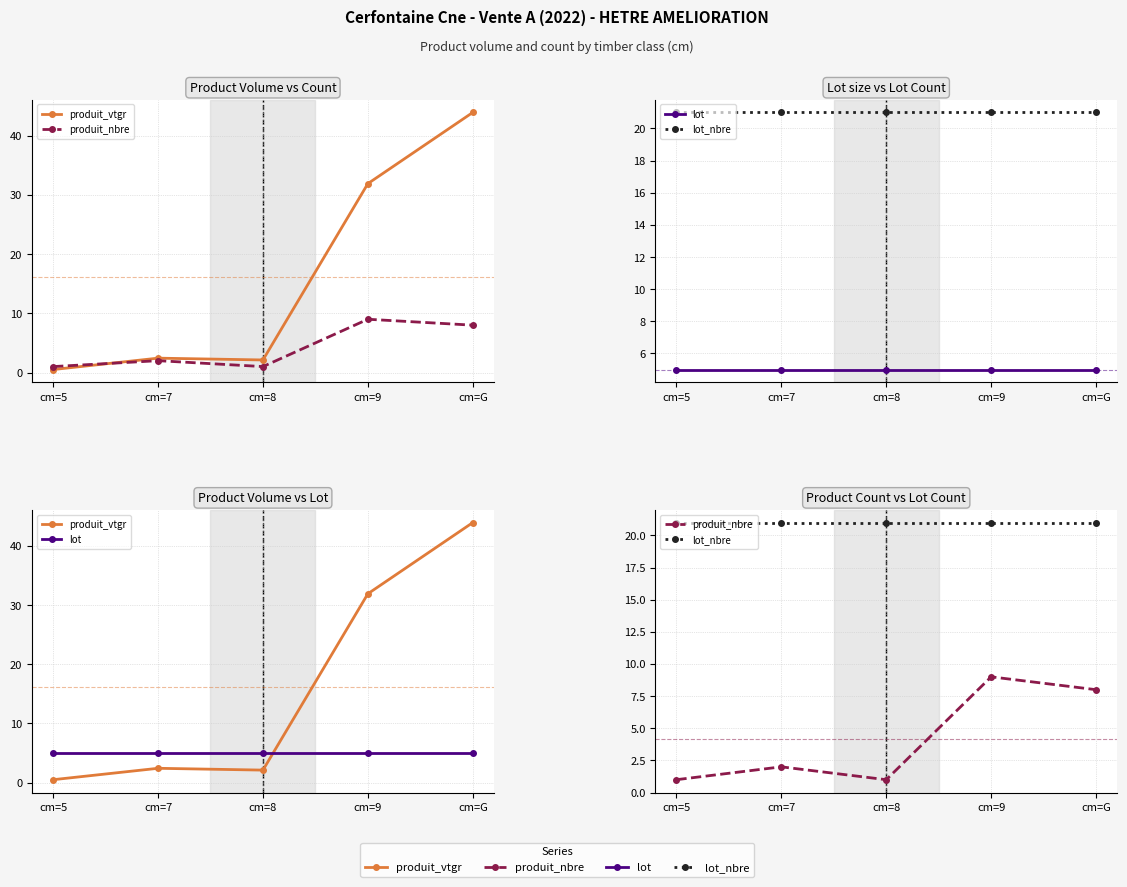

Is it true that produit_vtgr equals 69.9 at cm=G?

False